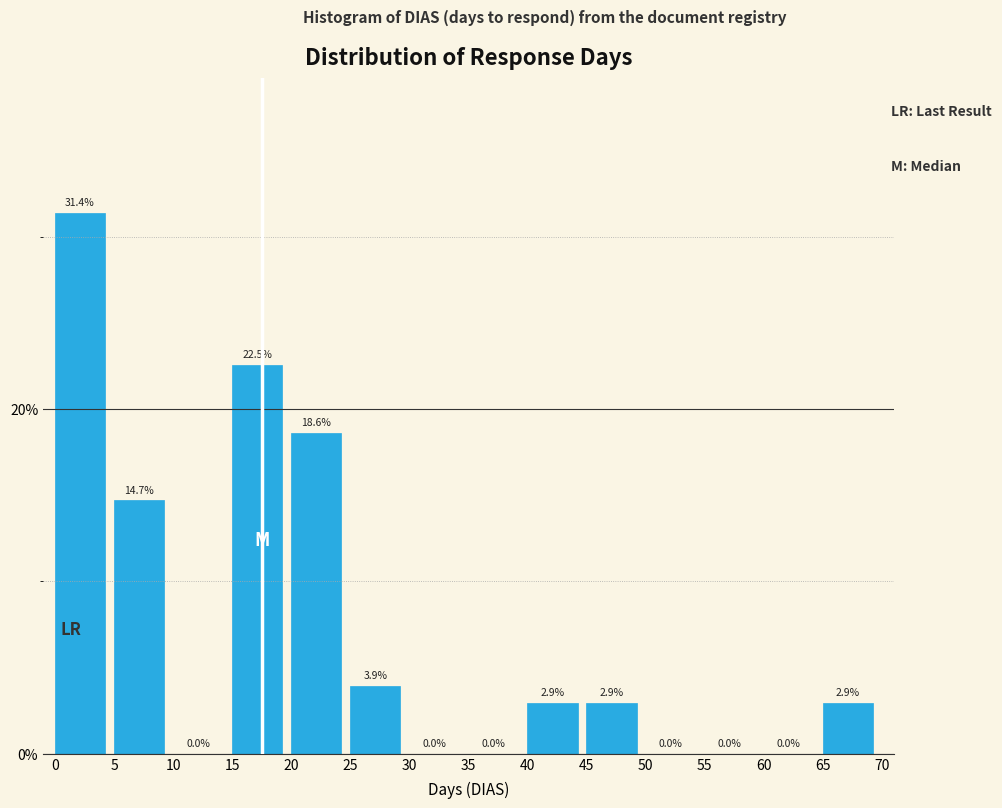

What is the height of the bar covering 25 to 30 on the x-axis?

3.9